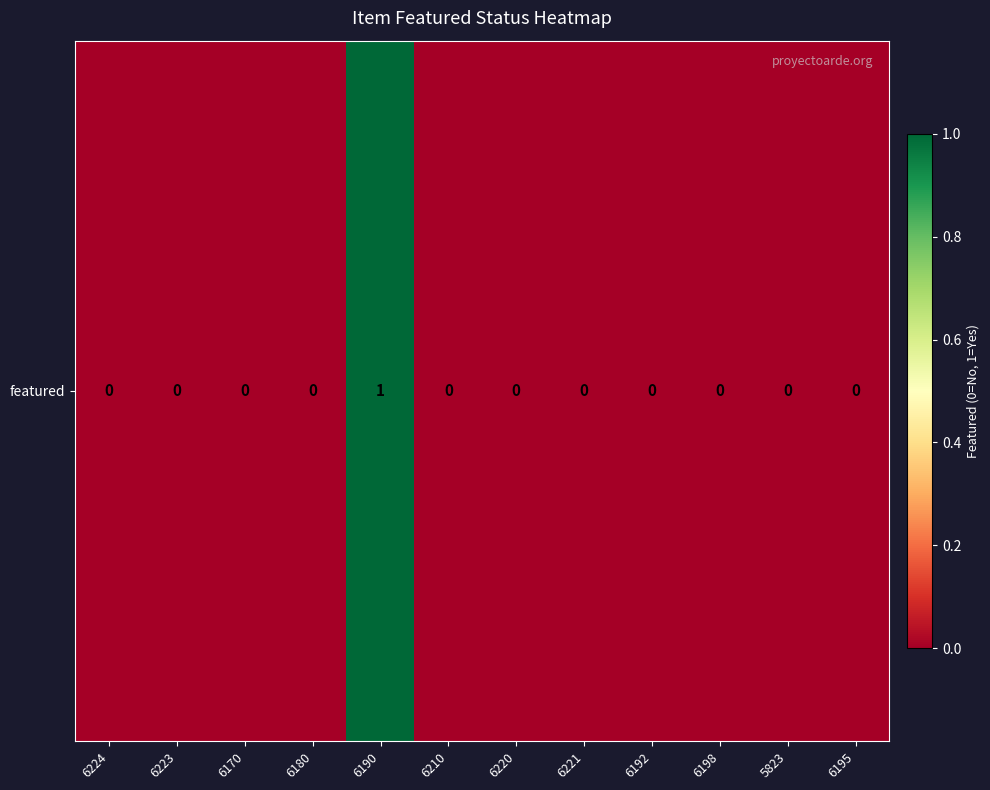

Where is the data nearest to the value 0?

6224